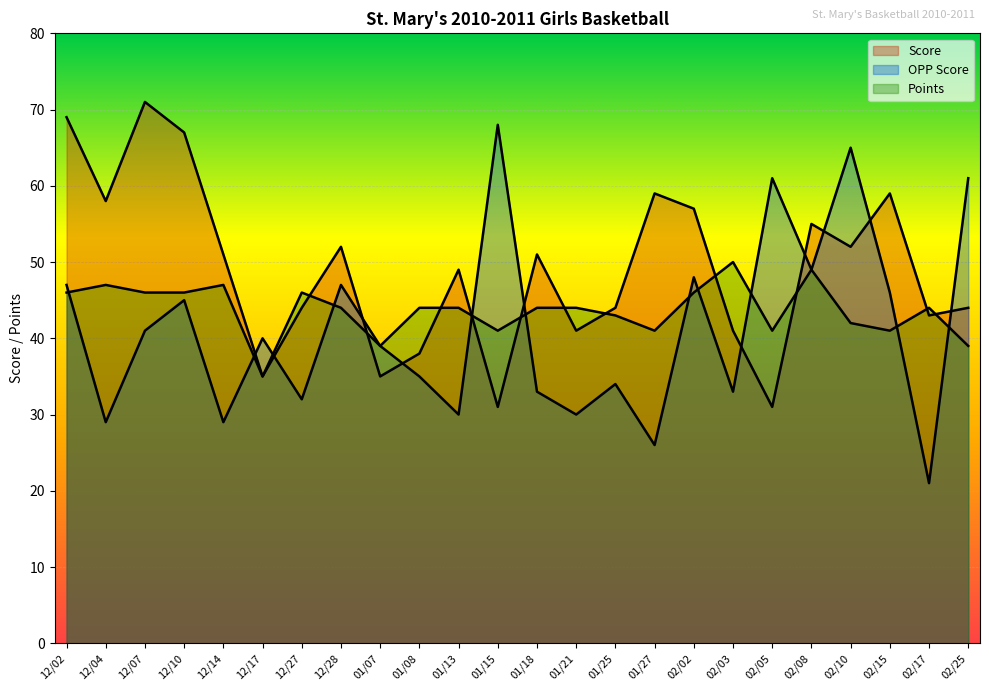

Is it true that Points equals 44 at 12/28?

True